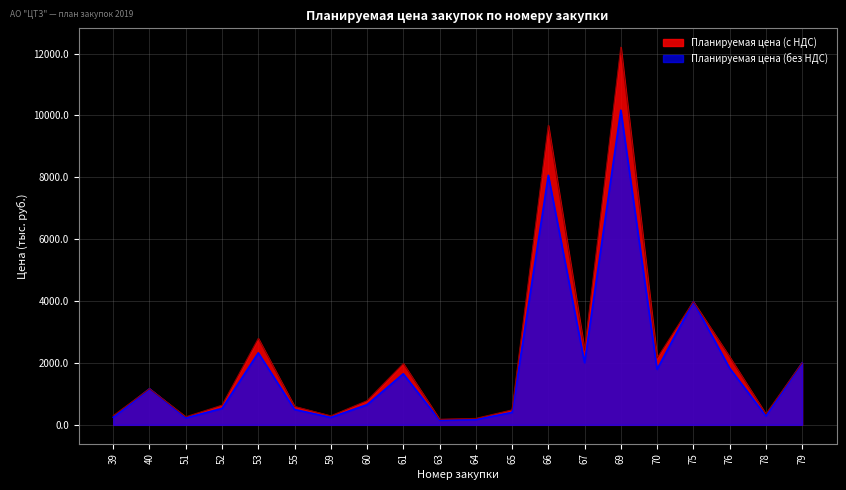

Where is the first local minimum for Планируемая цена (с НДС)?

51